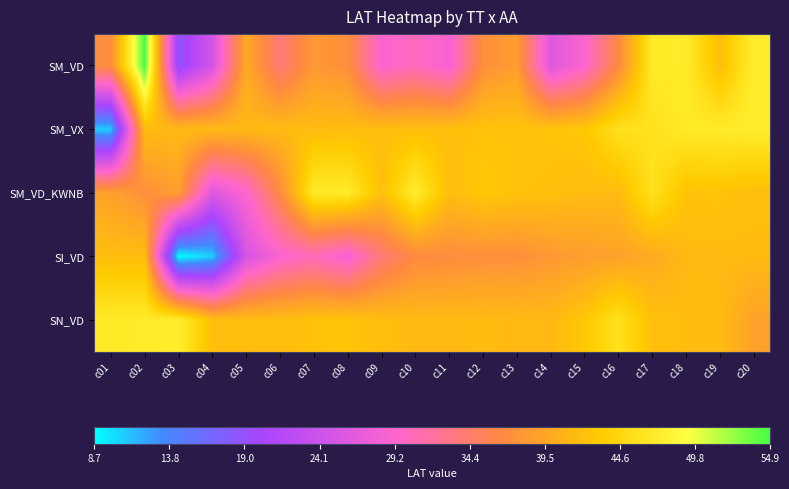

Rank the series at c16 from highest to lowest value.

SM_VX, SN_VD, SM_VD_KWNB, SI_VD, SM_VD